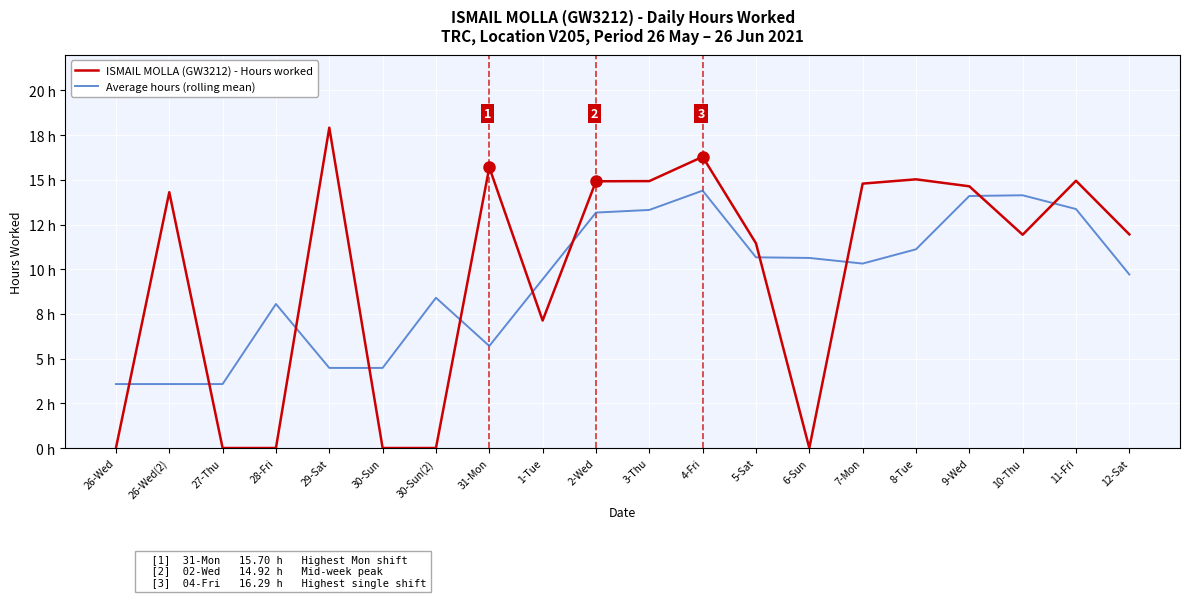

True or false: Average hours (rolling mean) has more than 1 interior local peaks.

True